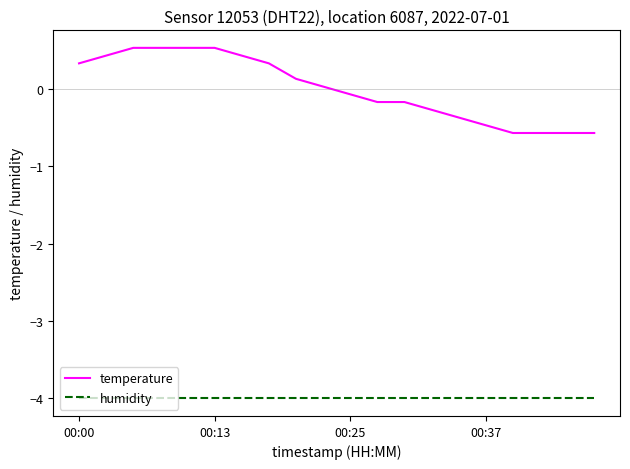

Rank the series by their average value, from highest to lowest.

temperature, humidity